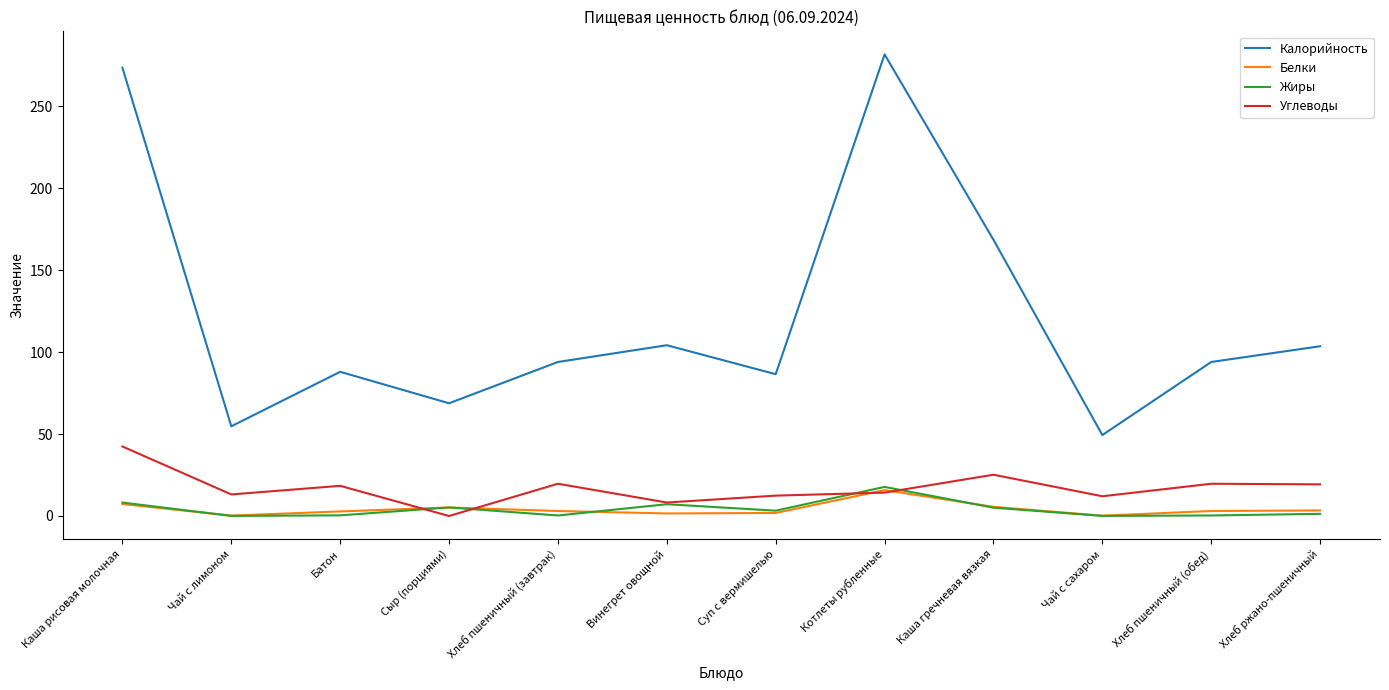

What is the total value across all series at Сыр (порциями)?

79.2